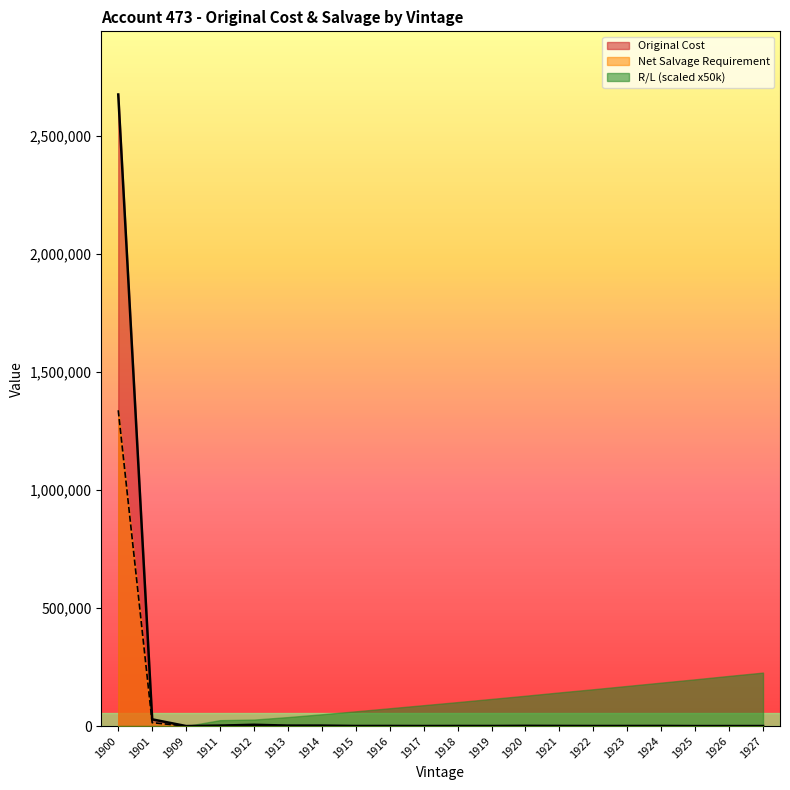

How many interior local valleys does the Original Cost series have?

6